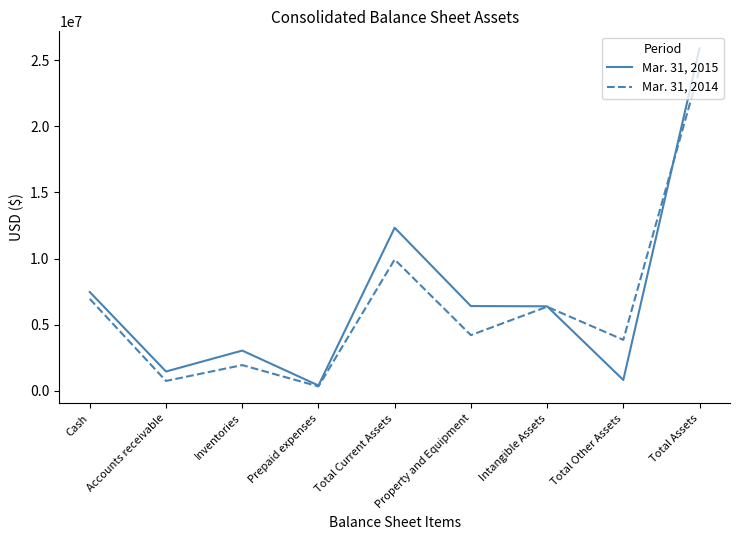

Which series has the largest total across all categories?

Mar. 31, 2015